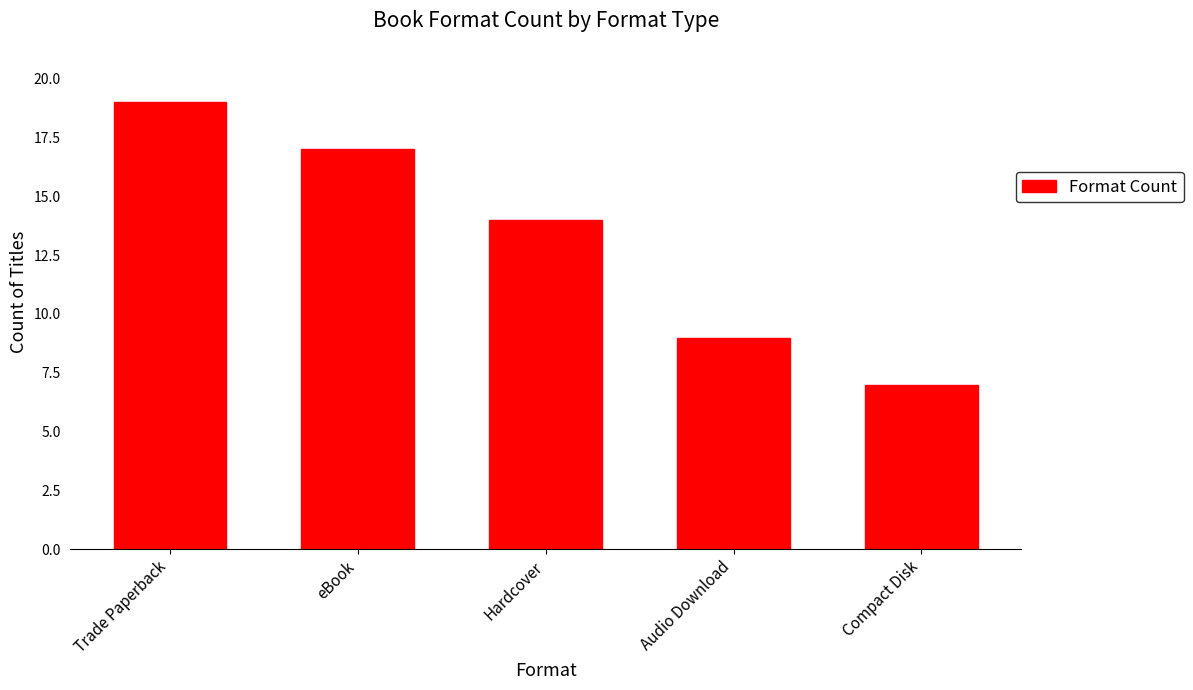

Rank the categories by value from highest to lowest.

Trade Paperback, eBook, Hardcover, Audio Download, Compact Disk